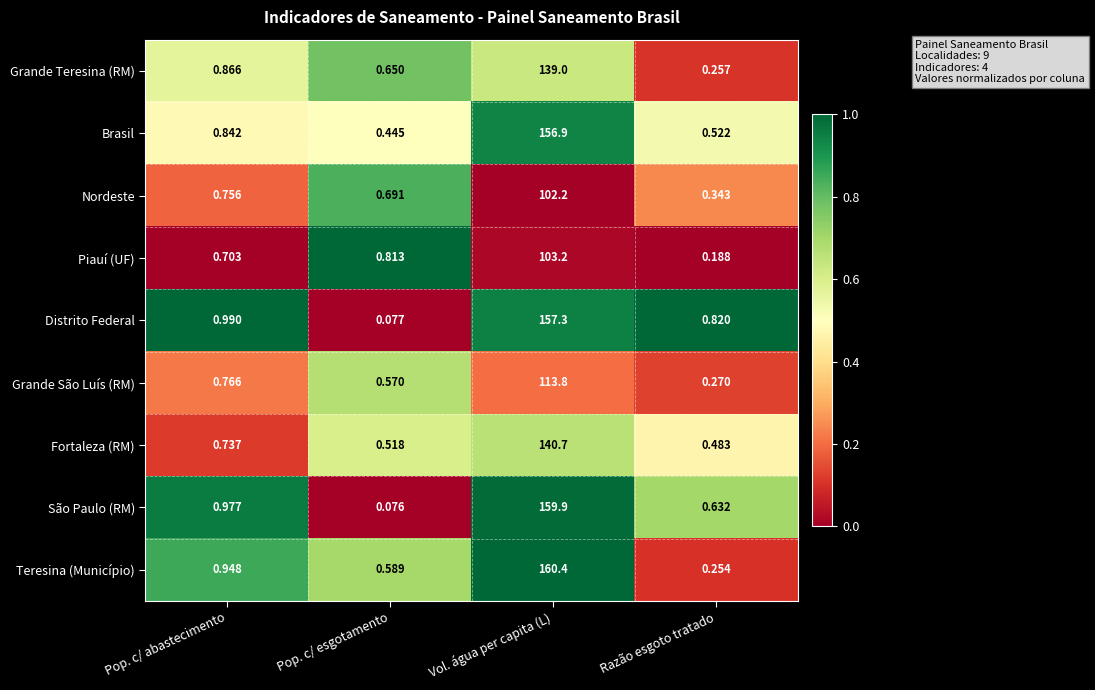

At which label is Distrito Federal closest to 78?

Pop. c/ abastecimento